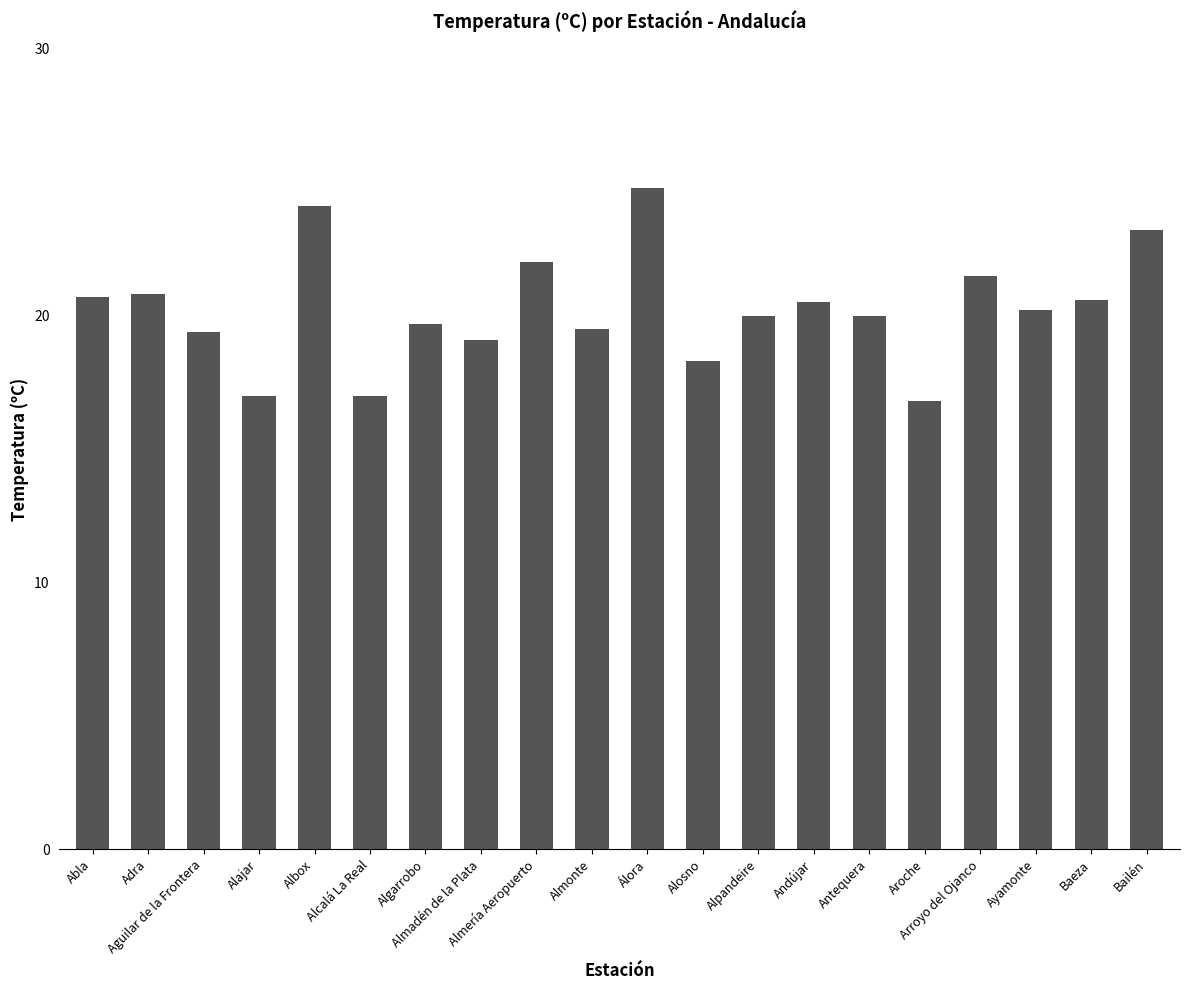

What is the minimum value shown in the chart?

16.8